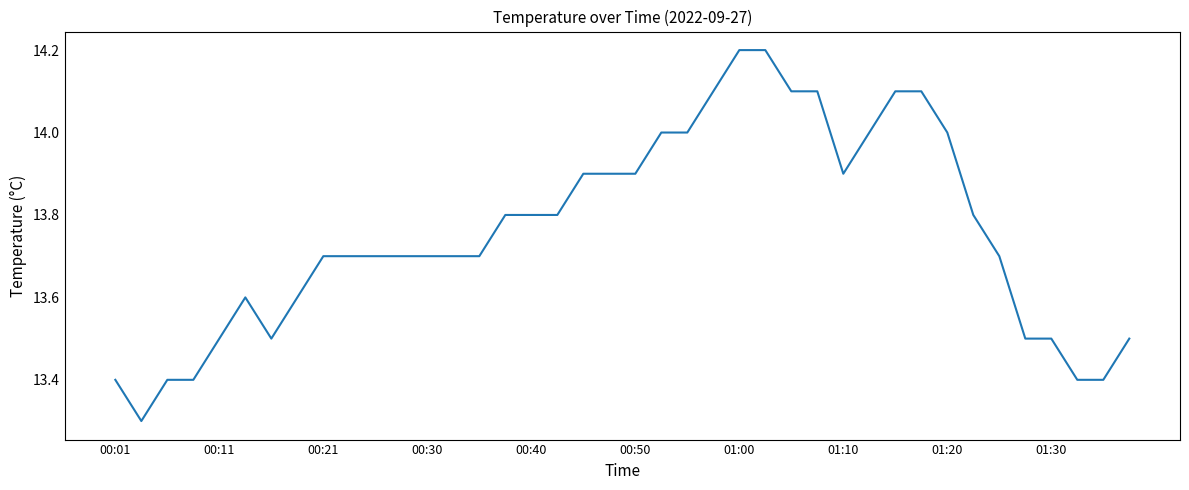

What is the smallest value displayed?

13.3